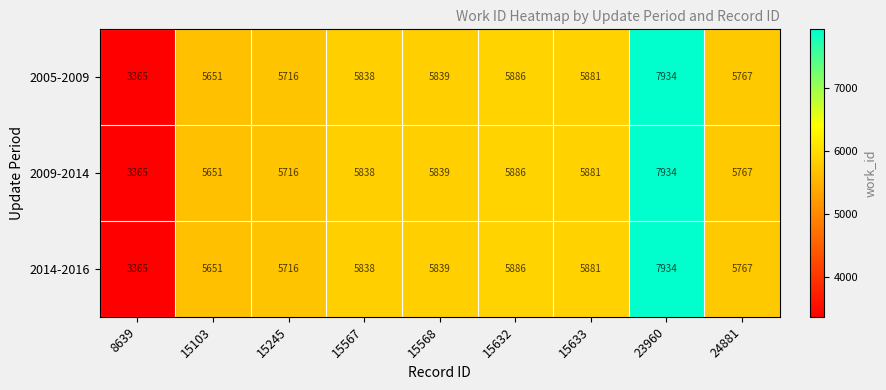

What value does the 2005-2009 series have at 15567, to the nearest 50?

5850